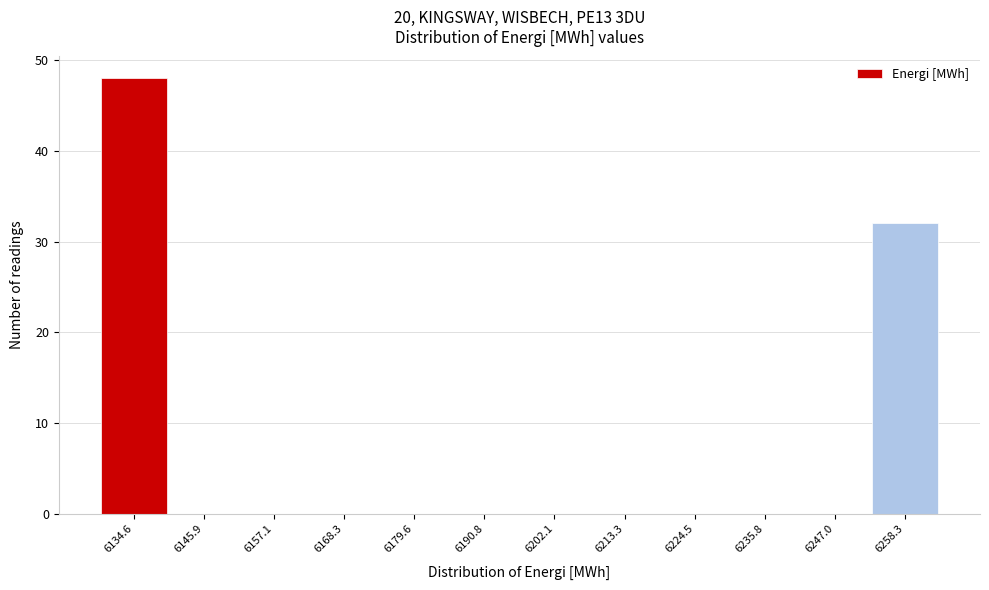

Reading left to right, extract all data points from this chart.

6134.6=48	6145.9=0	6157.1=0	6168.3=0	6179.6=0	6190.8=0	6202.1=0	6213.3=0	6224.5=0	6235.8=0	6247.0=0	6258.3=32